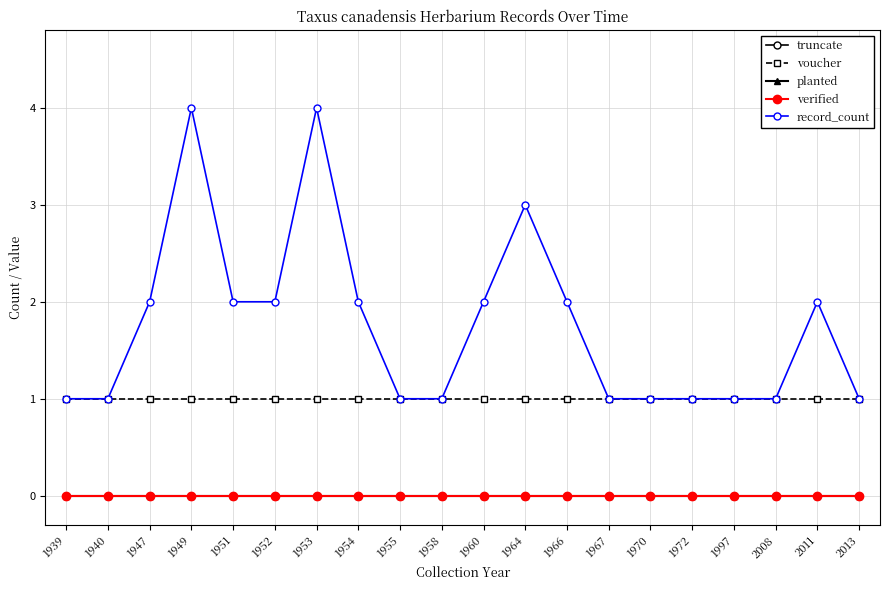

What is the value of the voucher point at the 18th from the left?

1